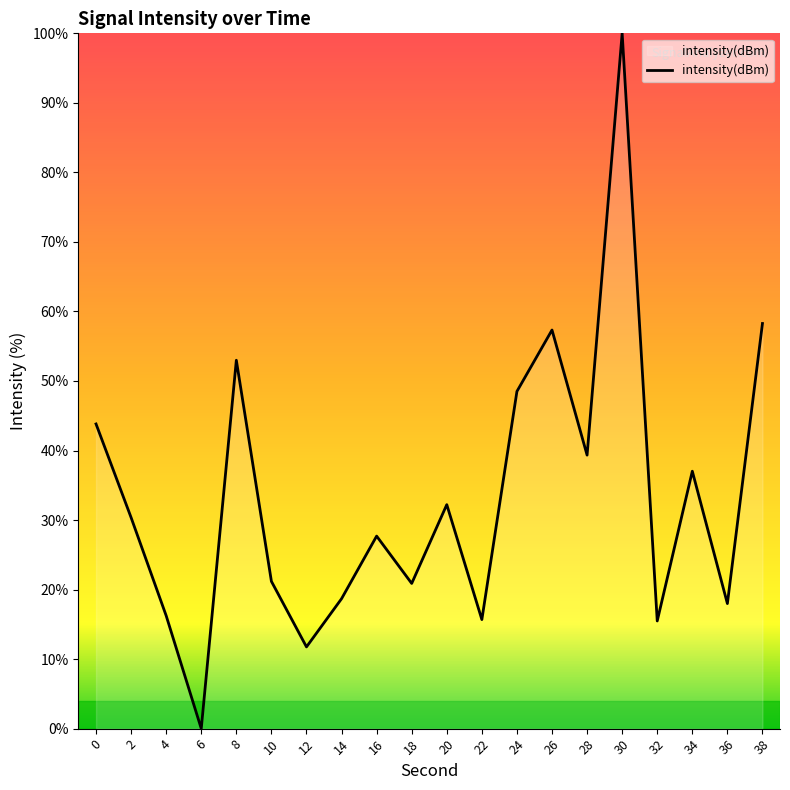

Which category has the highest value across all series?

30